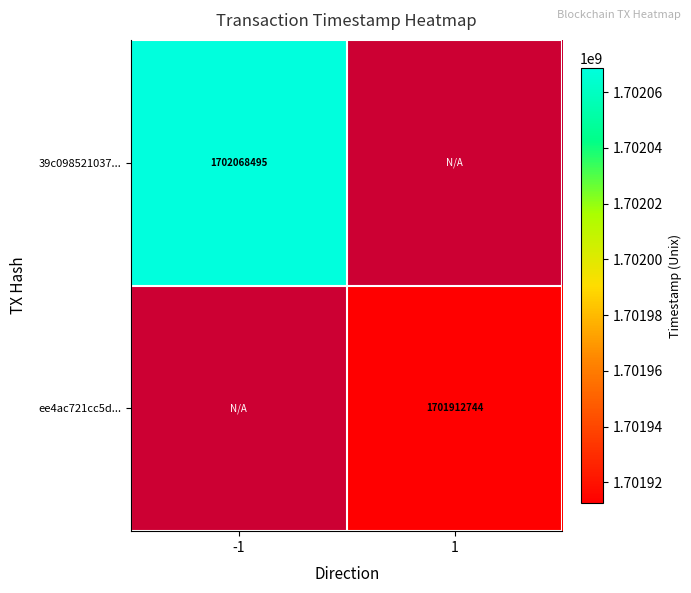

True or false: 39c098521037... has a value of 1702068495 at -1.

True